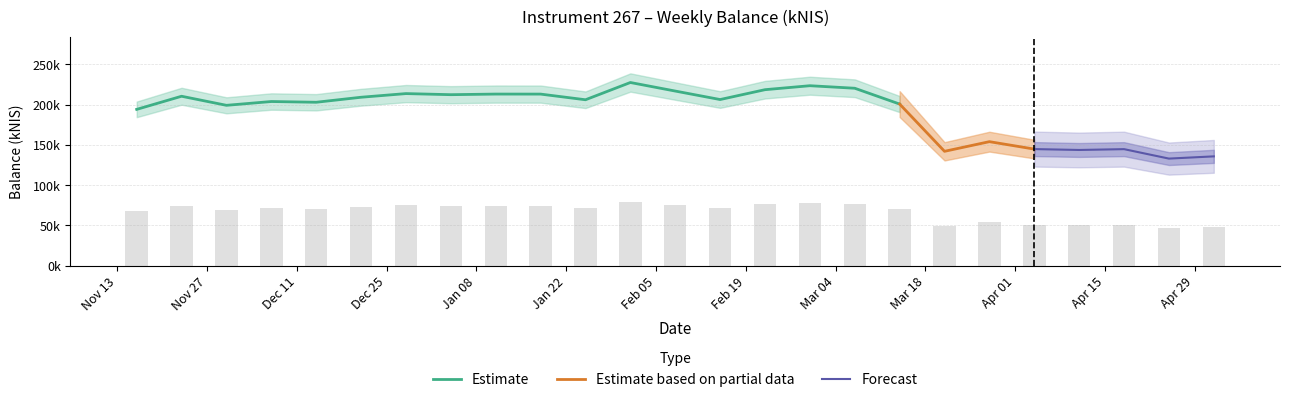

What is the difference between the second highest and second lowest values?

30703.0